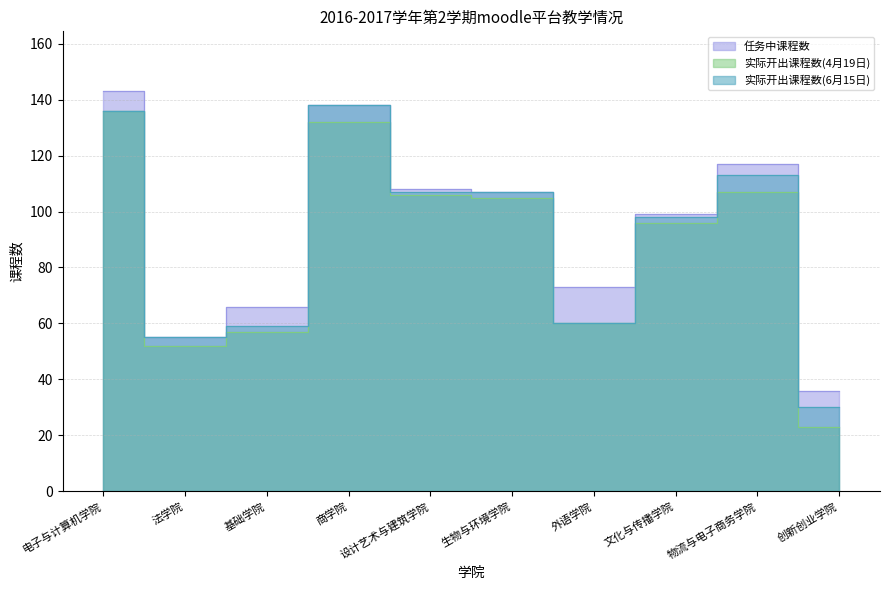

In 实际开出课程数(6月15日), how many points are lower than both neighbors (excluding endpoints)?

2